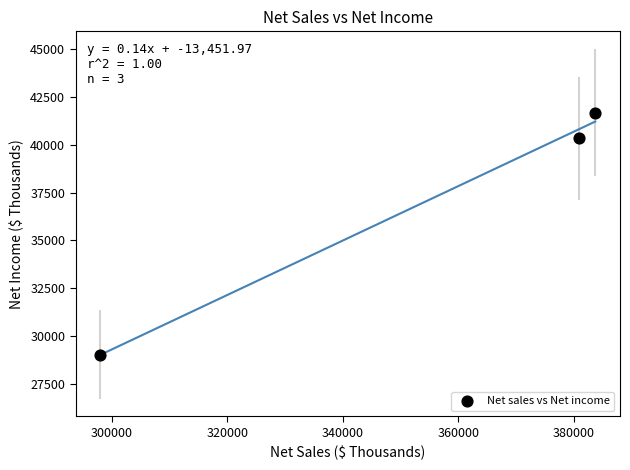

What Y value in the scatter plot is closest to 35360?

40347